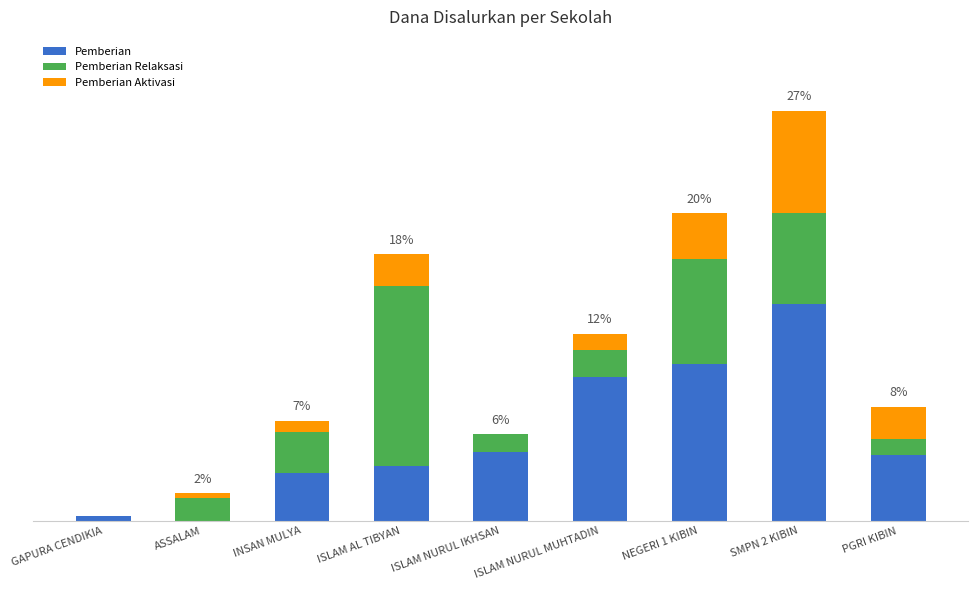

What are all the series names shown in the legend?

Pemberian, Pemberian Relaksasi, Pemberian Aktivasi